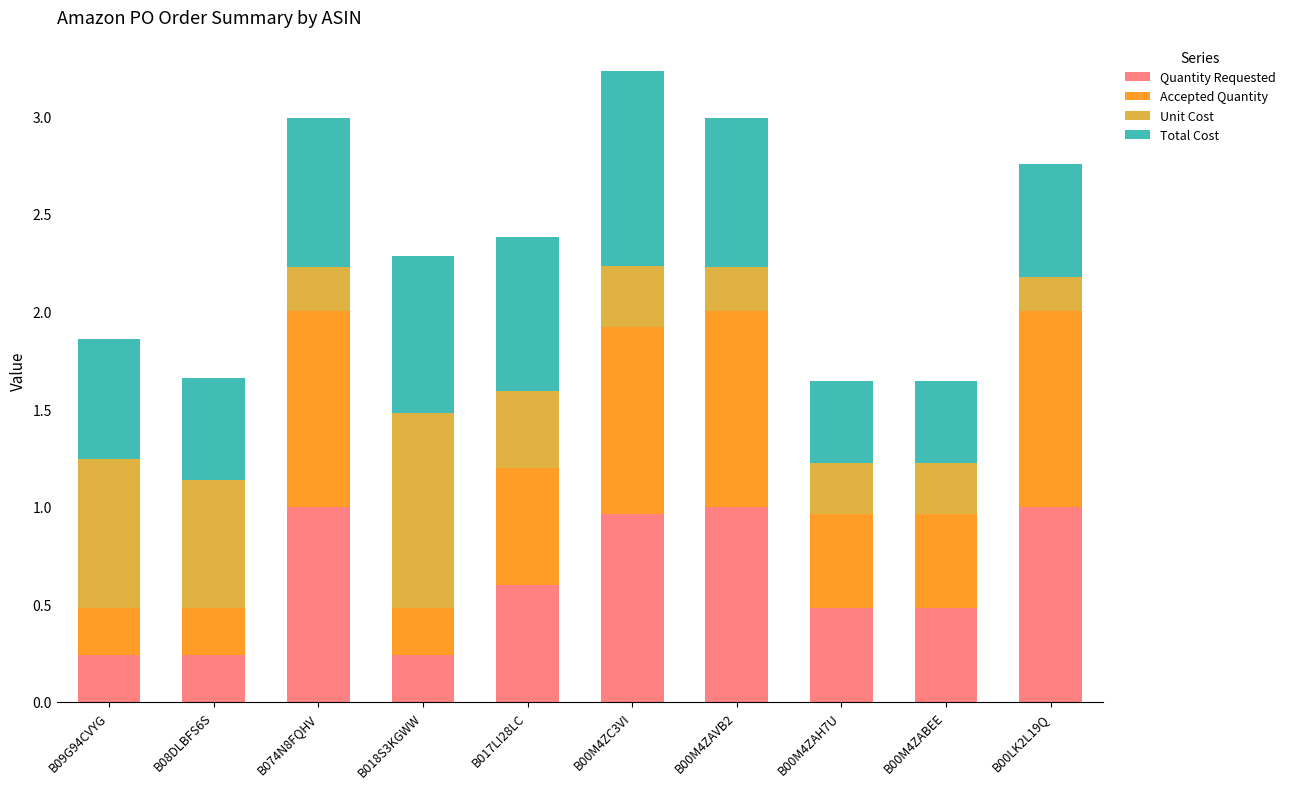

Count the number of categories in the chart.

10